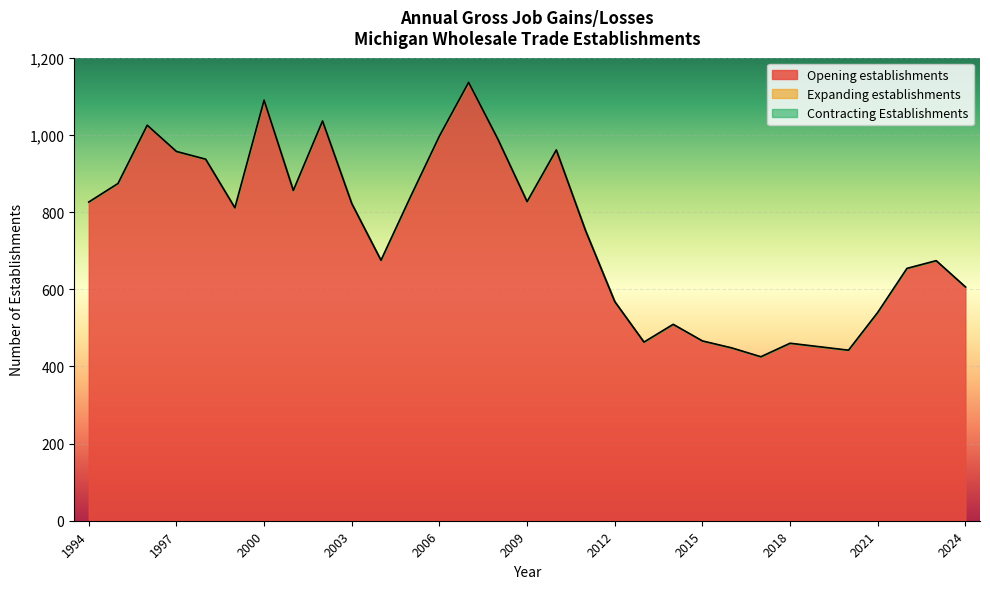

What is the maximum value shown in the chart?

1136